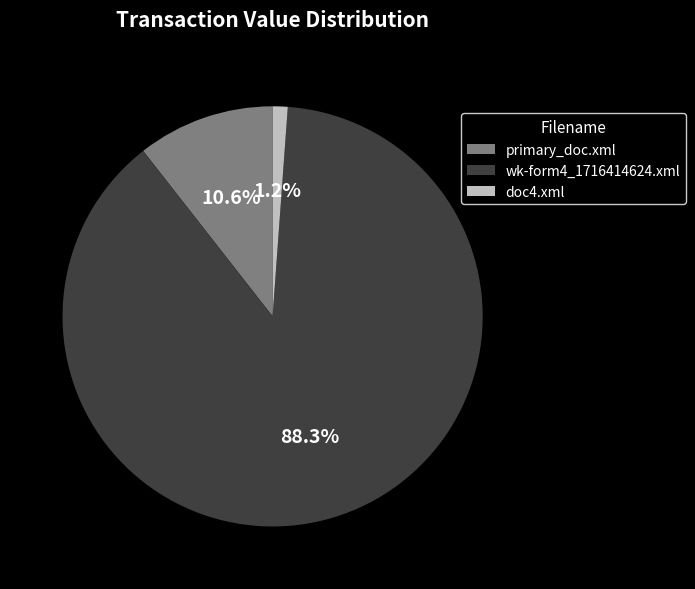

Rank the categories by value from highest to lowest.

wk-form4_1716414624.xml, primary_doc.xml, doc4.xml